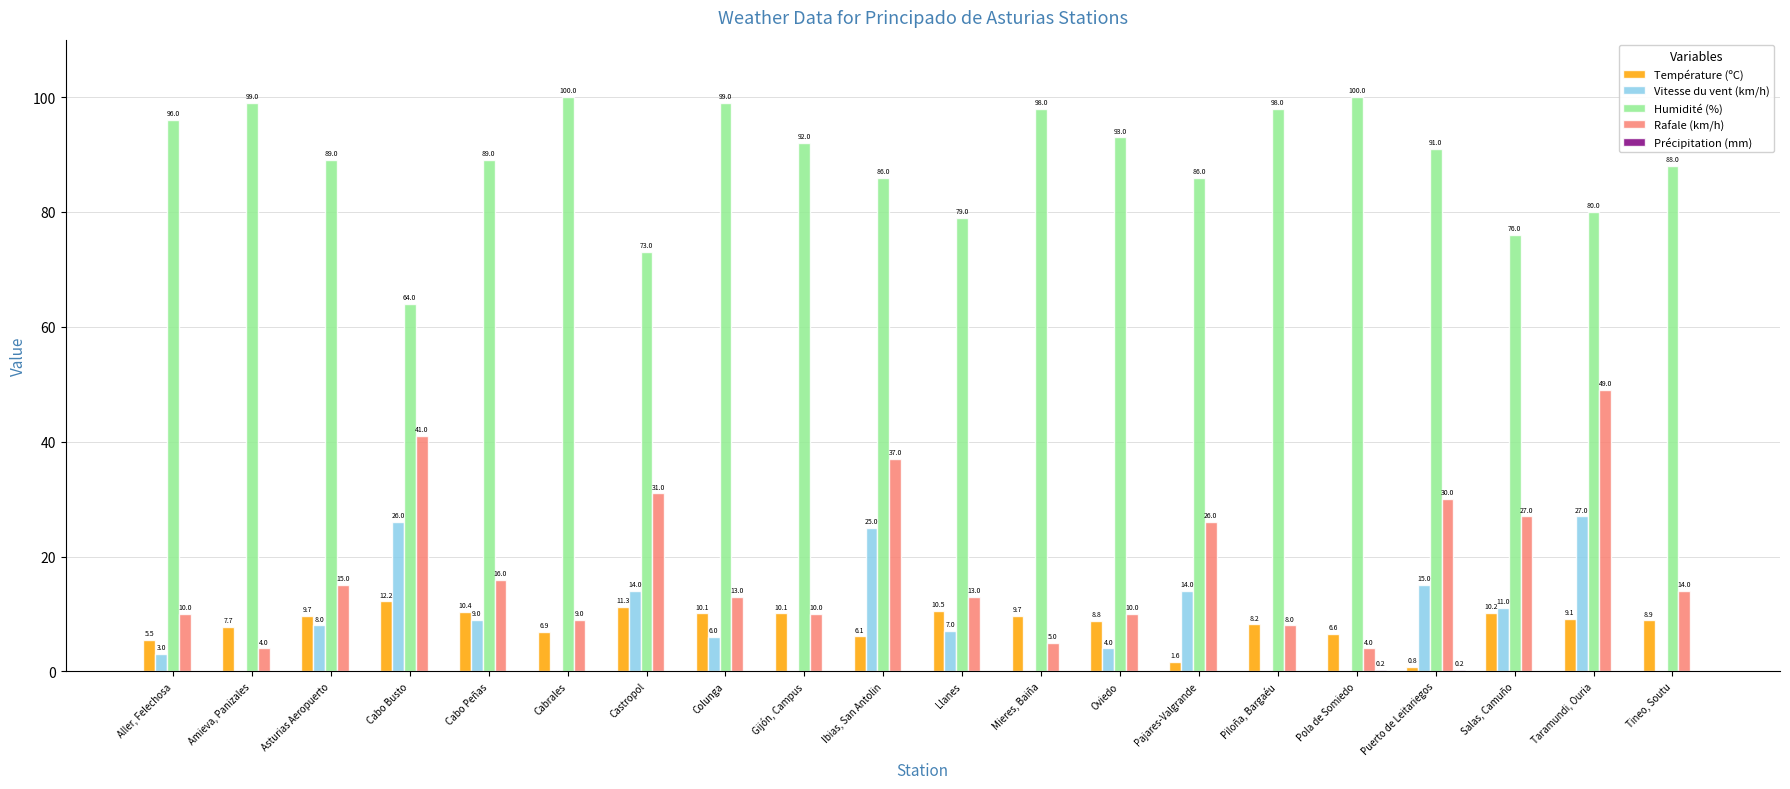

Are the bars grouped side by side (vs. stacked)?

Yes